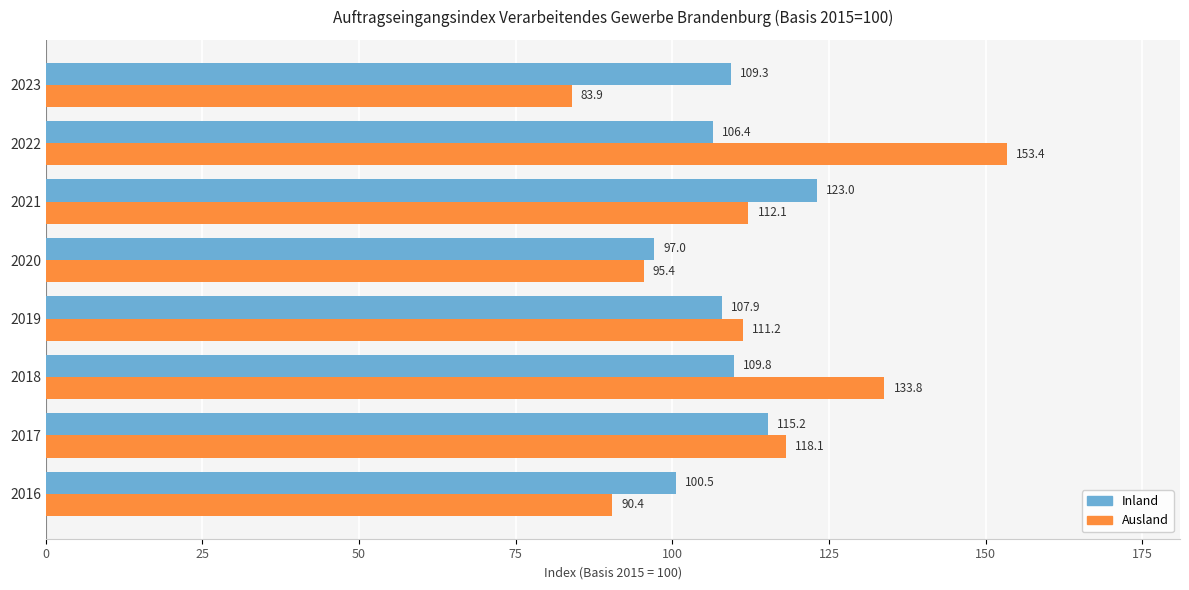

How many data points does each series have?

8